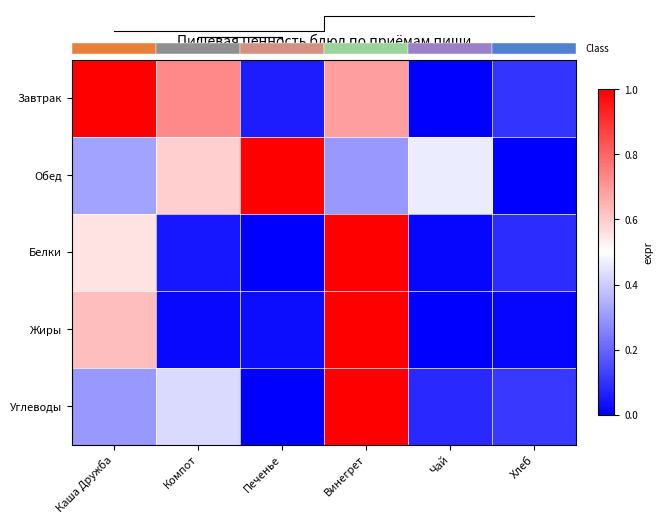

What is the average value of the Обед series?

0.4